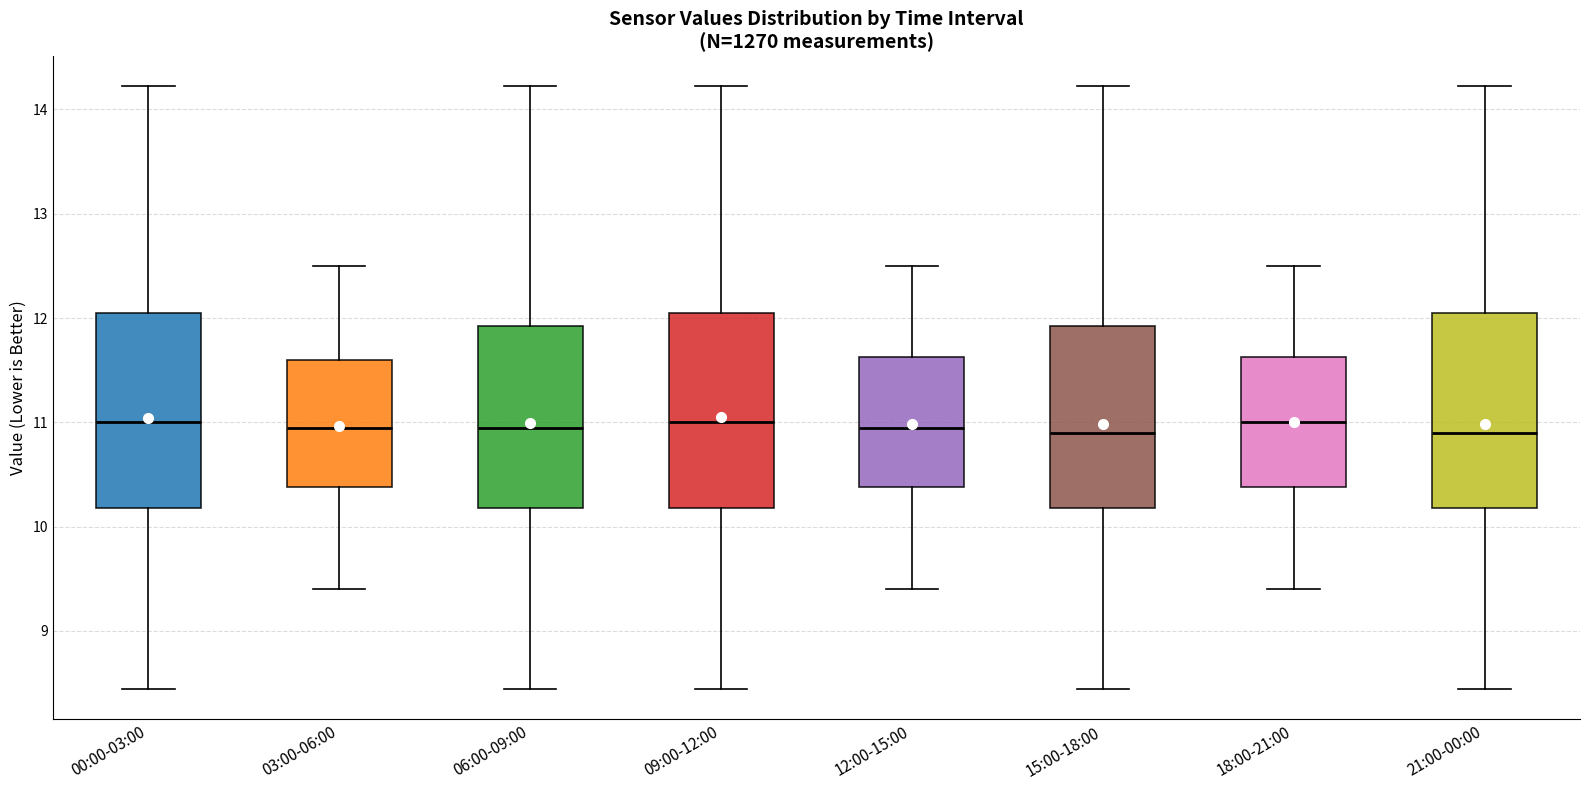

Where is the lower edge of the box for 09:00-12:00 on the y-axis? The values are not printed on the chart, so give them approximately, as read against the axis.

10.2